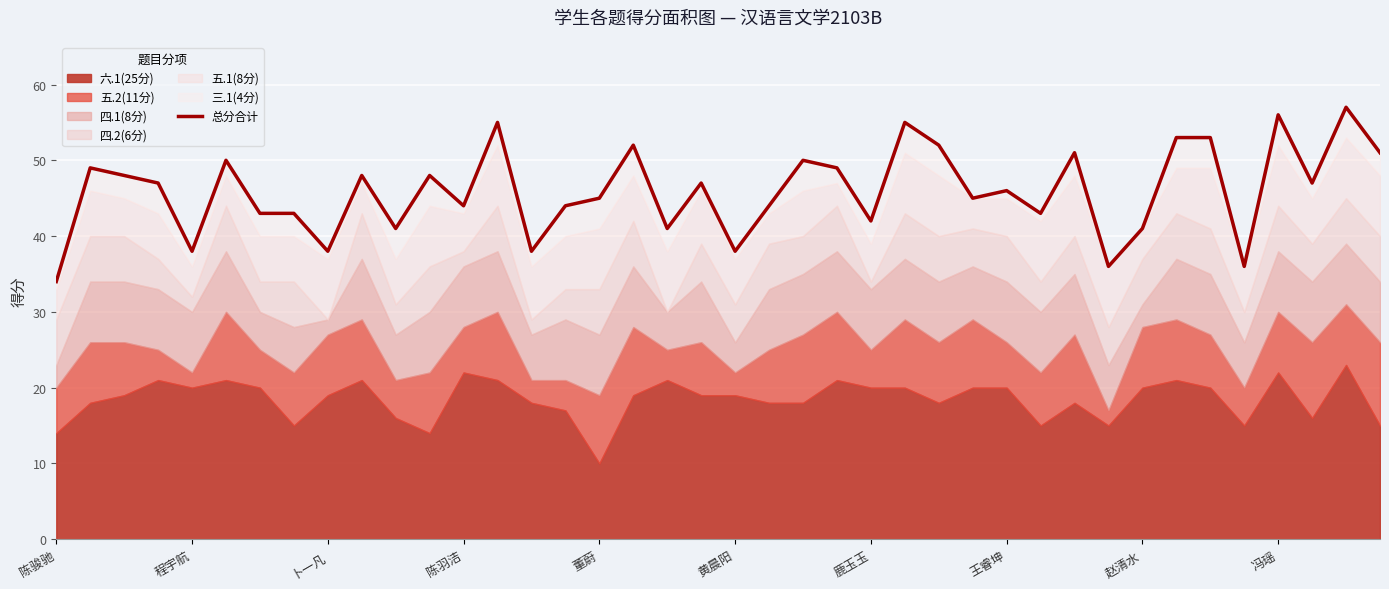

Is it true that the value at 37 is 47?

True